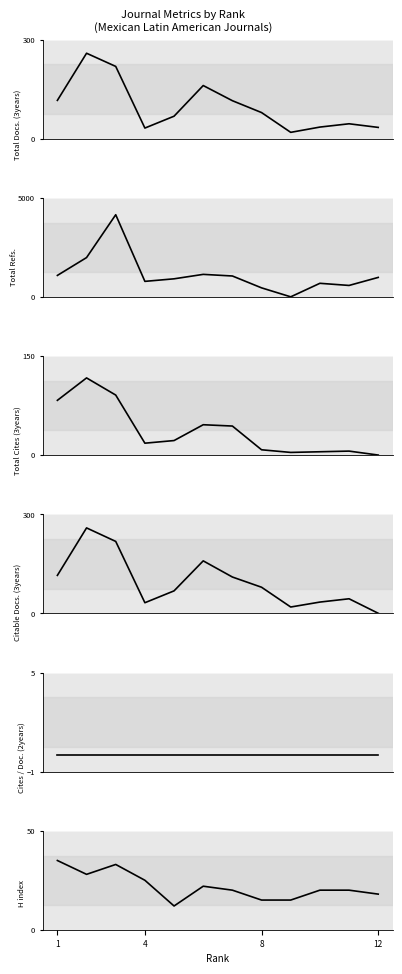

Which series has the widest spread of values?

Total Refs.